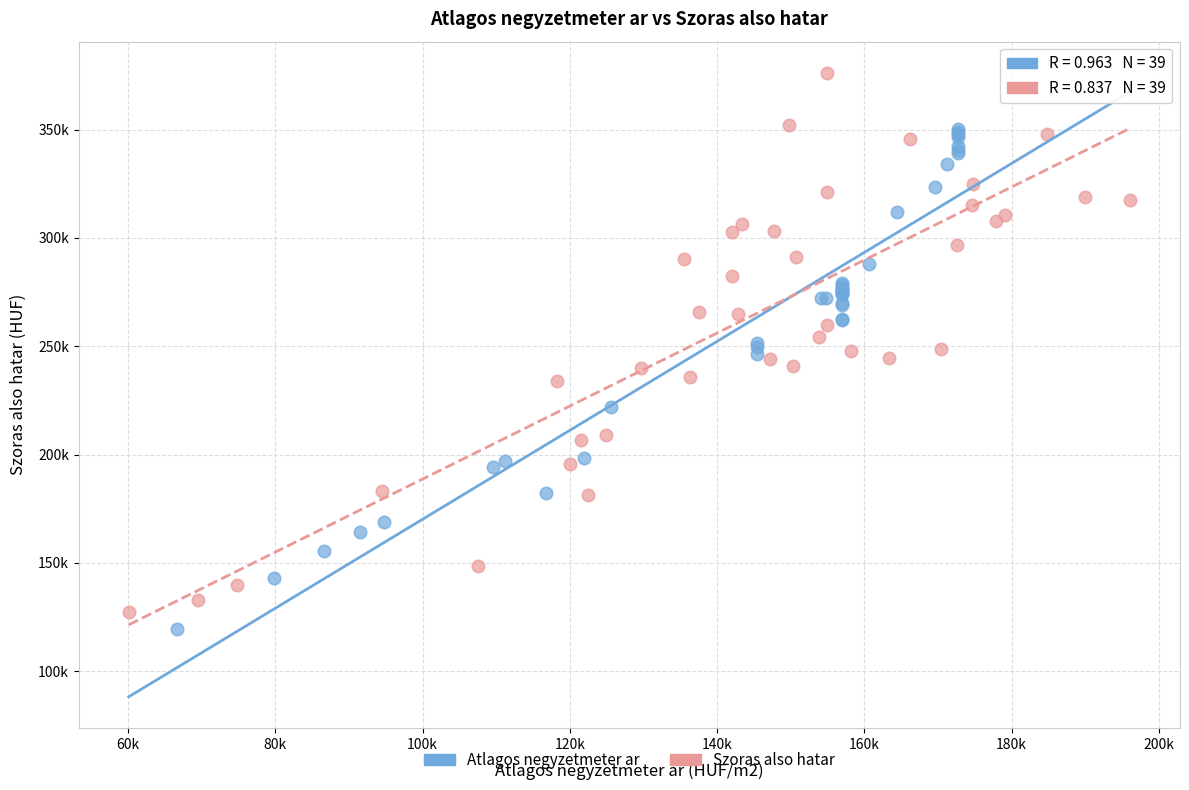

What are all the series names shown in the legend?

Atlagos negyzetmeter ar, Szoras also hatar